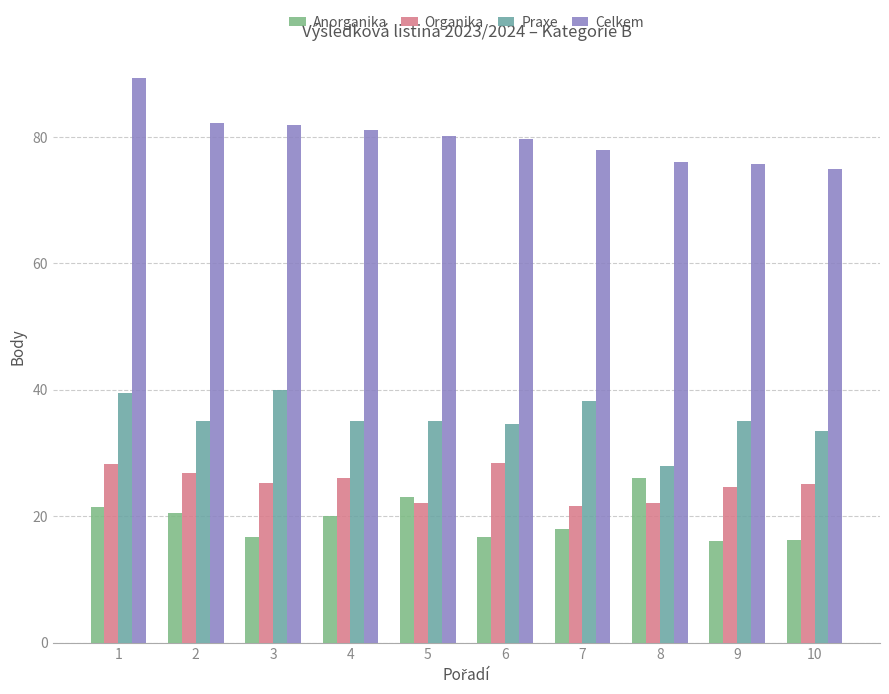

Where does the Celkem series first go above 80?

1